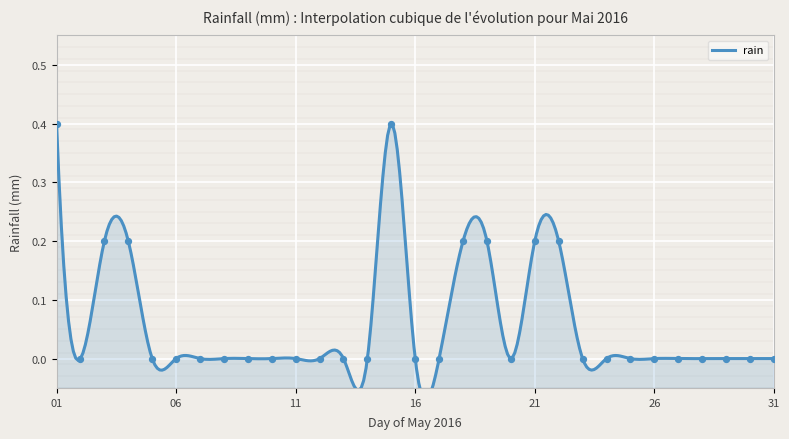

Which has a higher value, 2016-05-01 or 2016-05-22?

2016-05-01